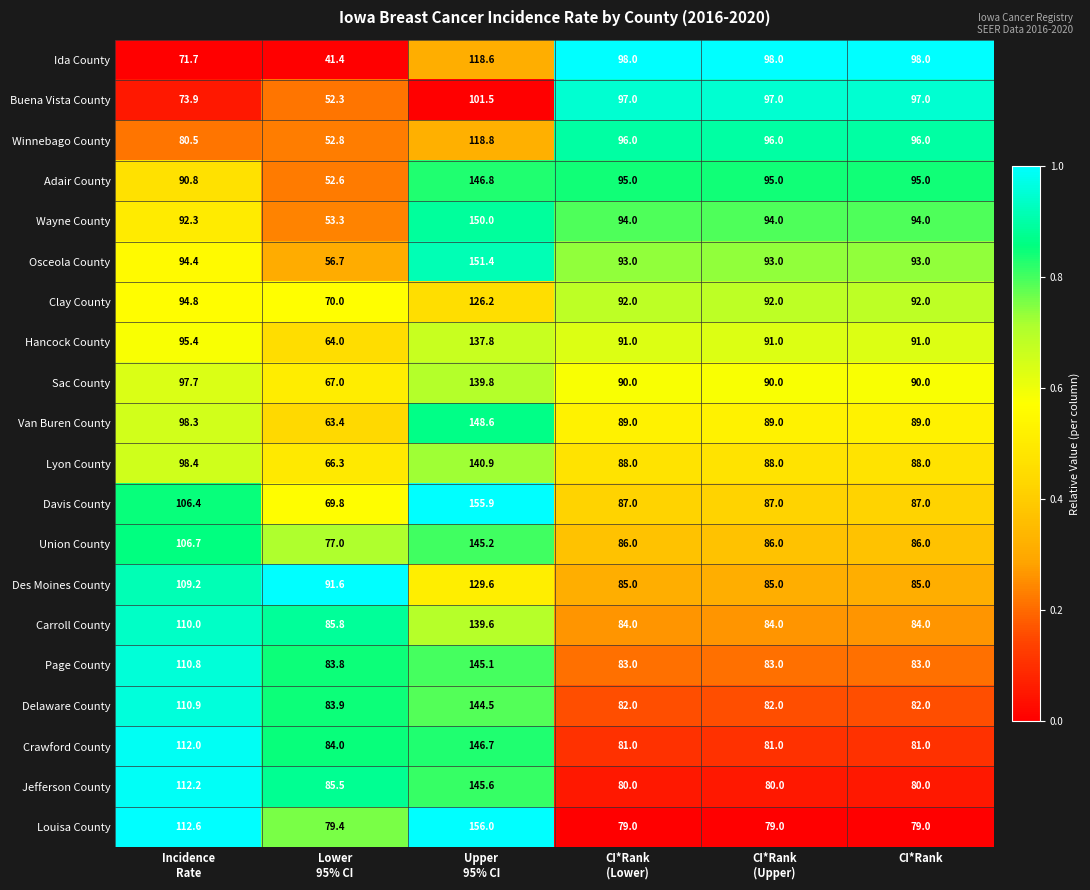

What is the lowest value of the Wayne County series?

53.3